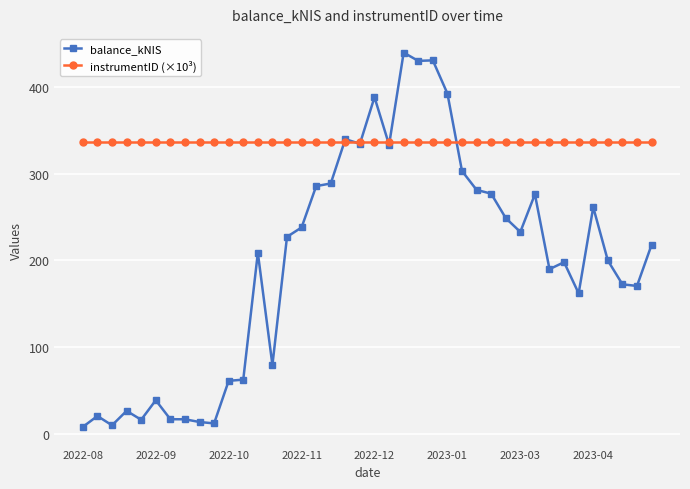

What is the value of the instrumentID (×10³) point at the 15th from the left?

336.3